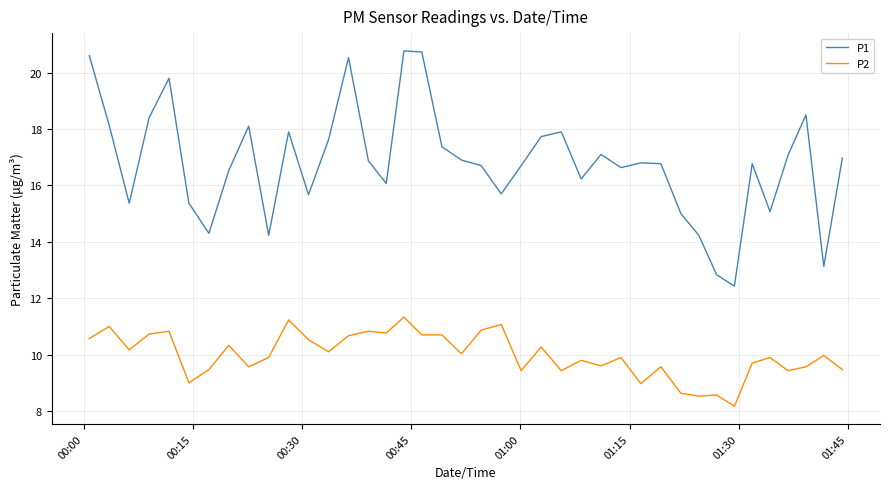

True or false: P2 and P1 intersect in this chart.

False